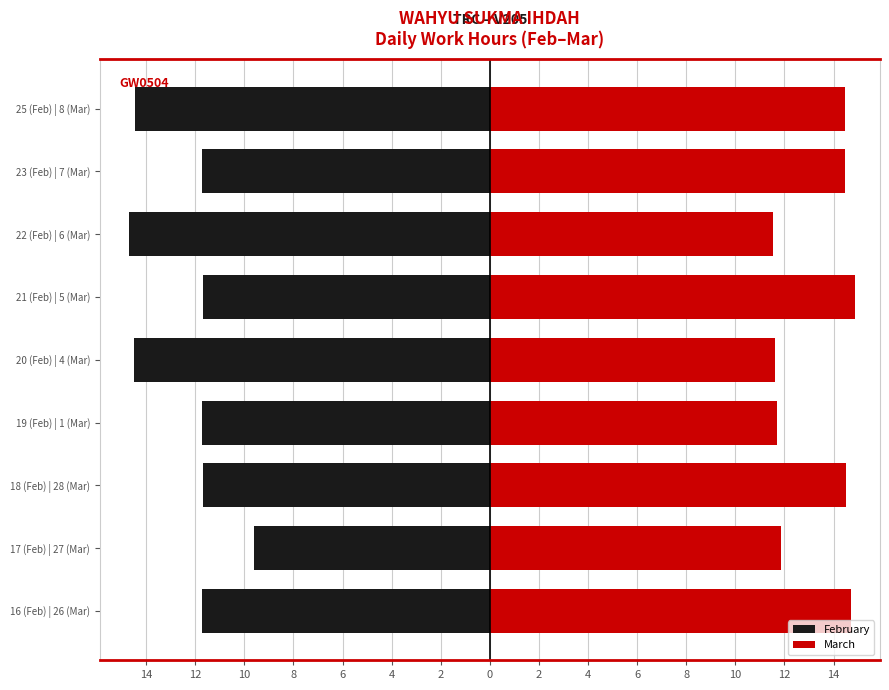

Which series has the largest total across all categories?

March